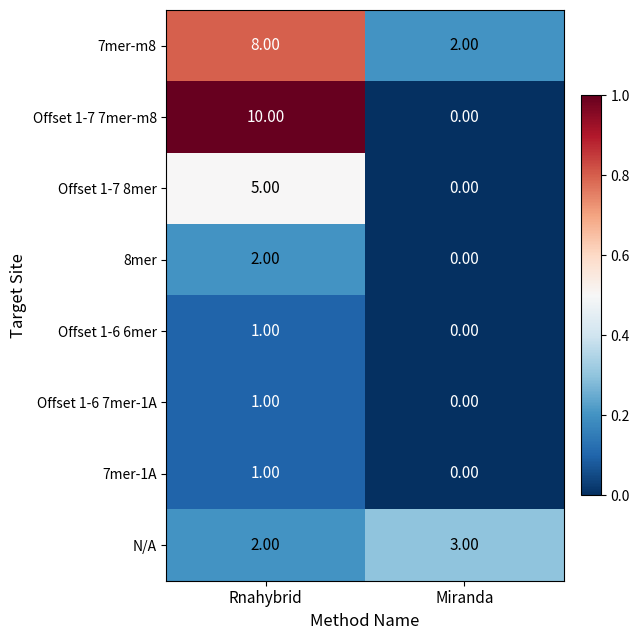

What is the difference between the maximum and minimum values in the Offset 1-7 8mer series?

5